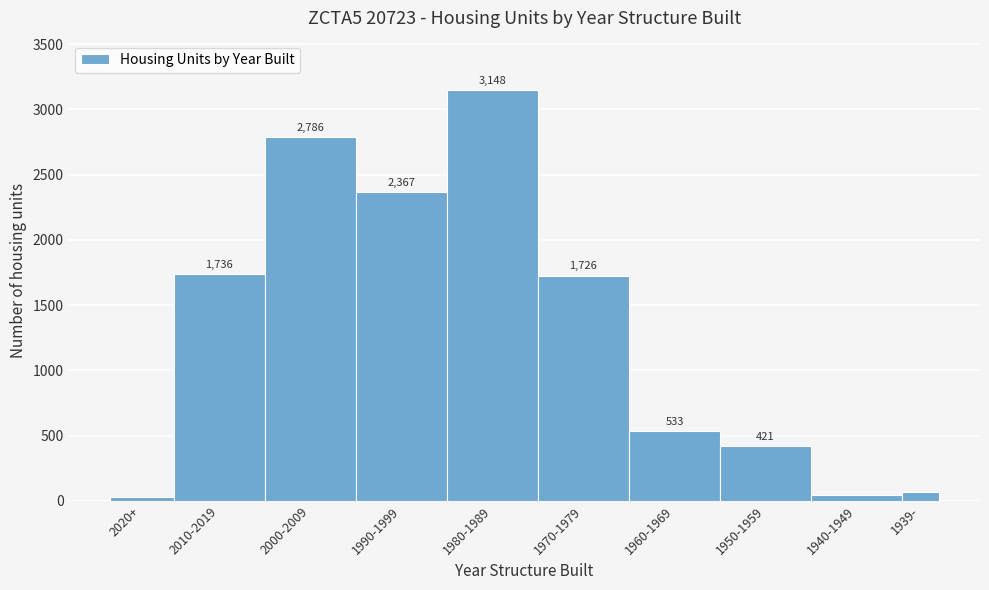

Reading left to right, extract all data points from this chart.

2020+=31	2010-2019=1736	2000-2009=2786	1990-1999=2367	1980-1989=3148	1970-1979=1726	1960-1969=533	1950-1959=421	1940-1949=48	1939-=70